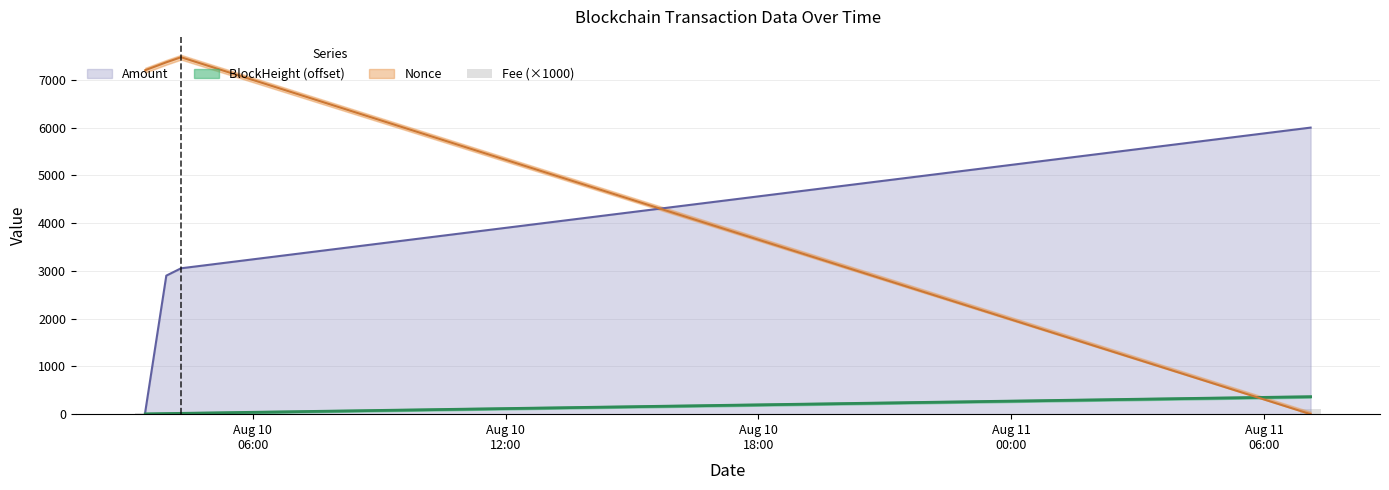

True or false: Amount has more than 1 interior local peaks.

False